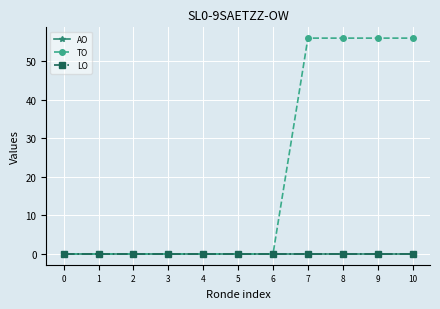

Is this an area chart (filled region under the line)?

No